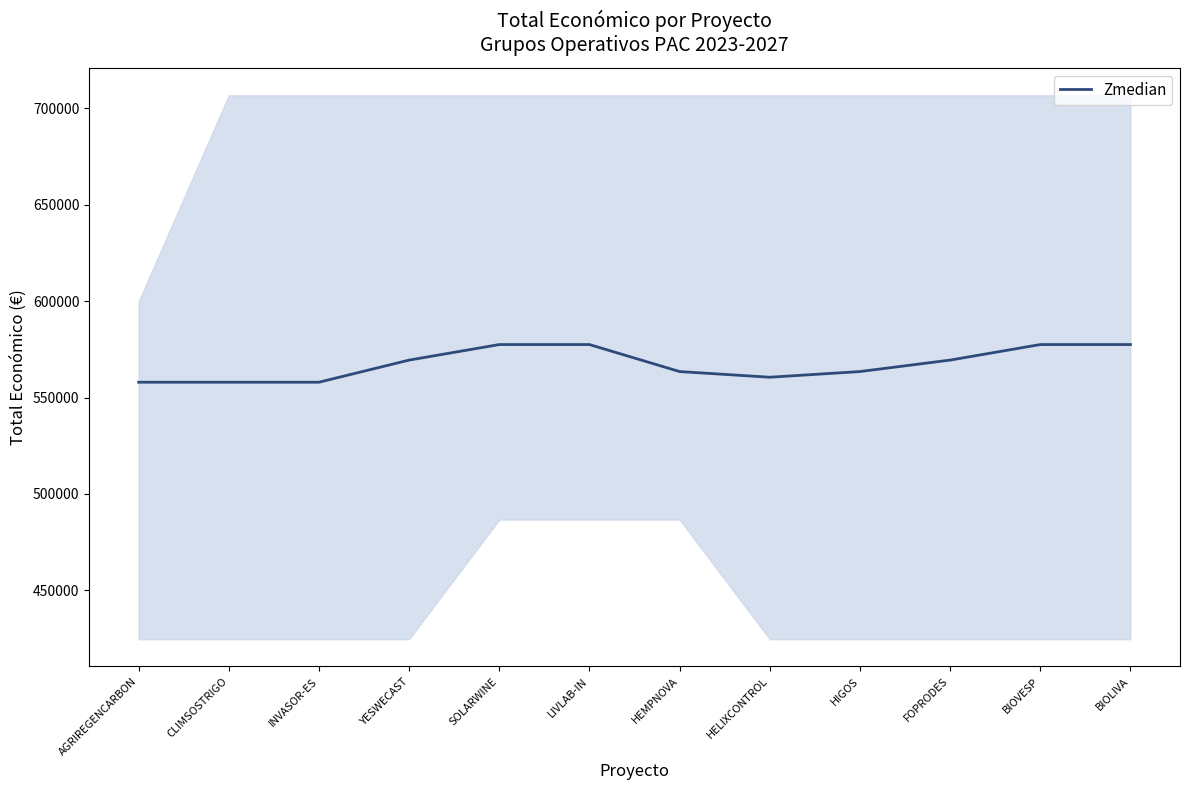

How many data points are above 569416?

4